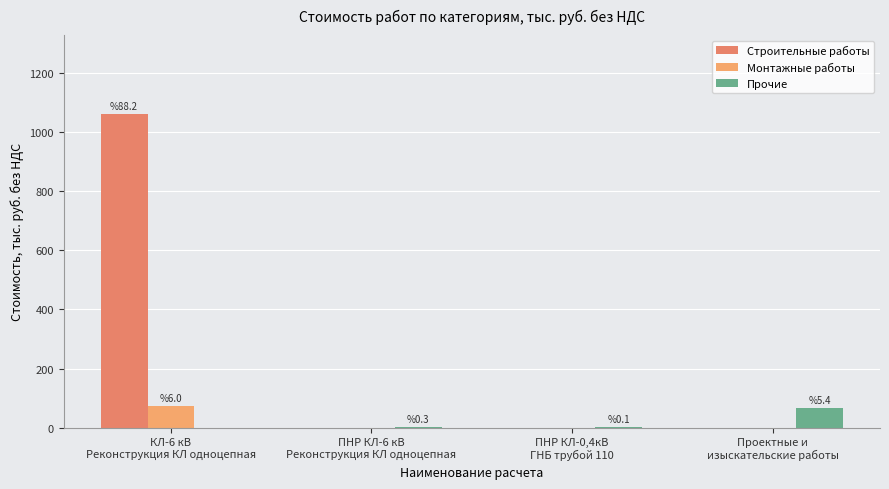

What is the sum of all Прочие values?

69.8